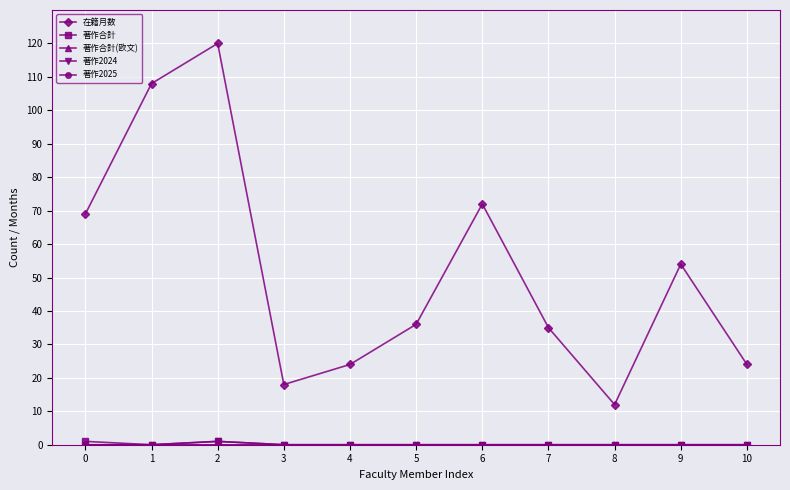

Which has a higher value, 9 or 5?

9